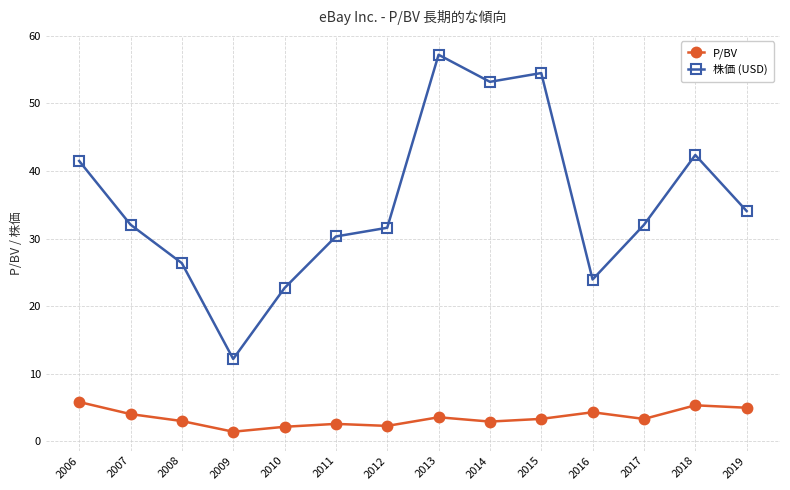

Rank the series at 2015 from lowest to highest value.

P/BV, 株価 (USD)